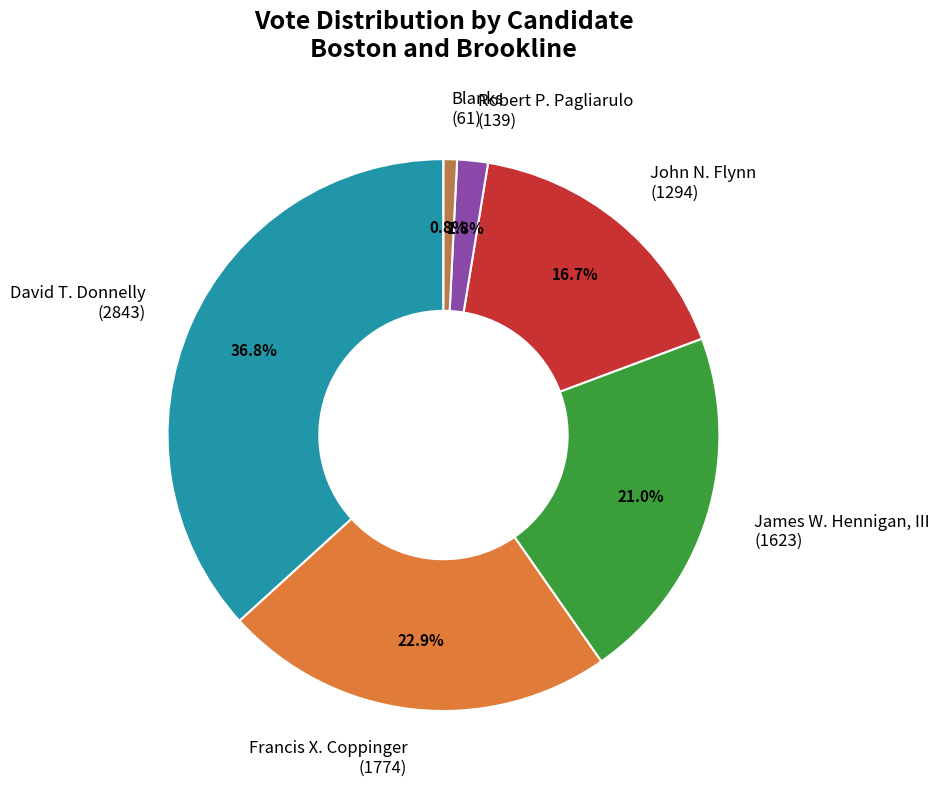

What portion of the pie excludes John N. Flynn (1294)?

83.3%